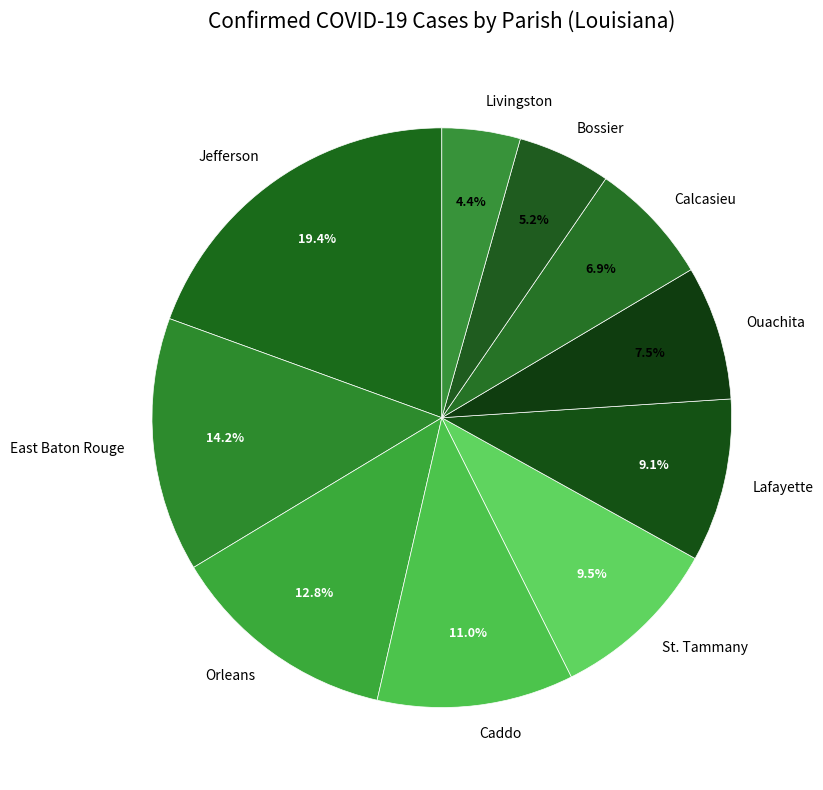

Between Lafayette and Ouachita, which is larger?

Lafayette